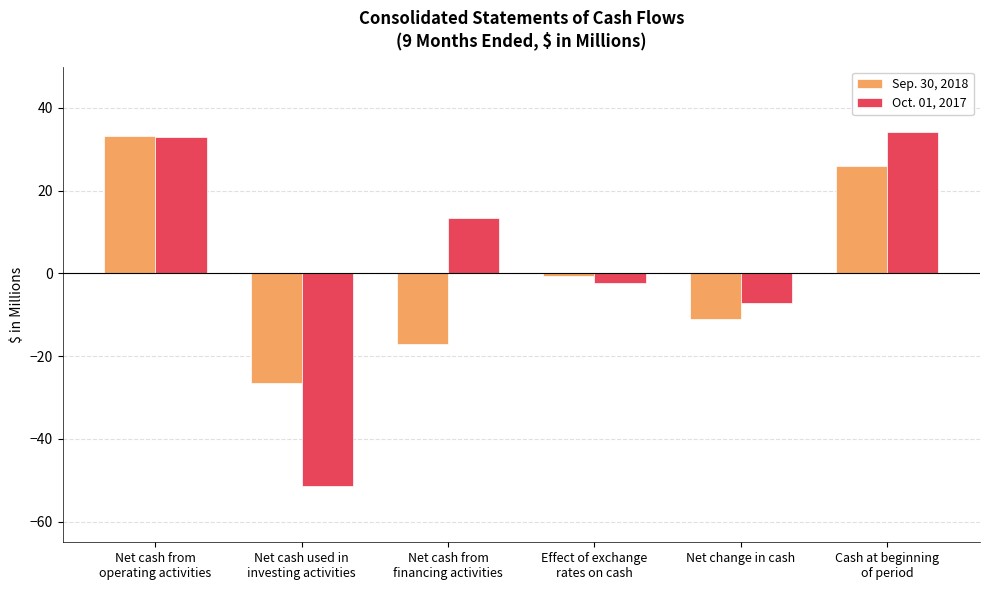

Rank the series at Net change in cash from lowest to highest value.

Sep. 30, 2018, Oct. 01, 2017